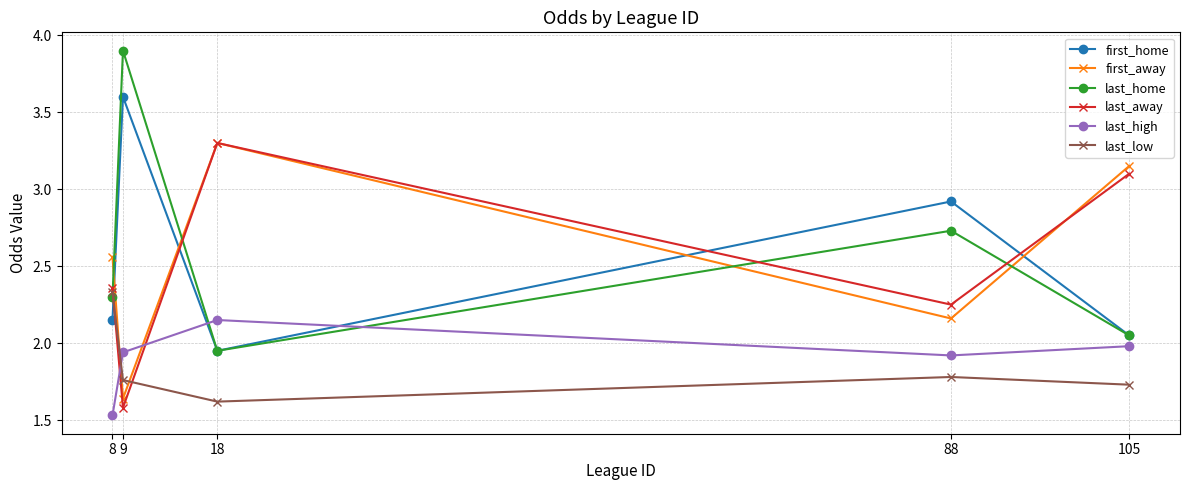

At which label does last_low reach its minimum?

18